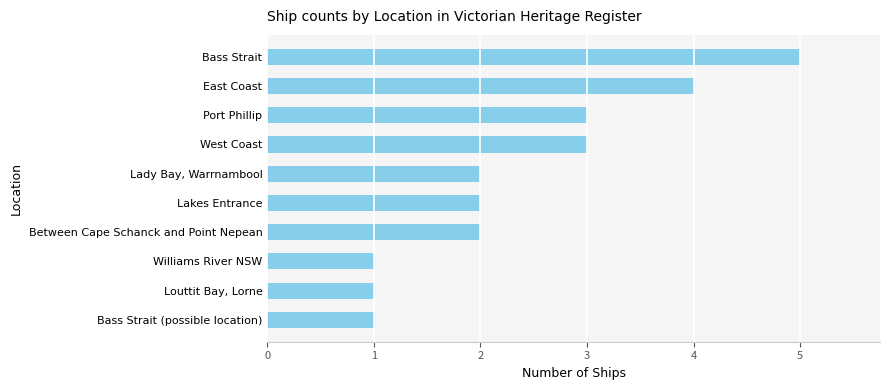

Reading bottom to top, list all the values displayed in this chart.

1	1	1	2	2	2	3	3	4	5